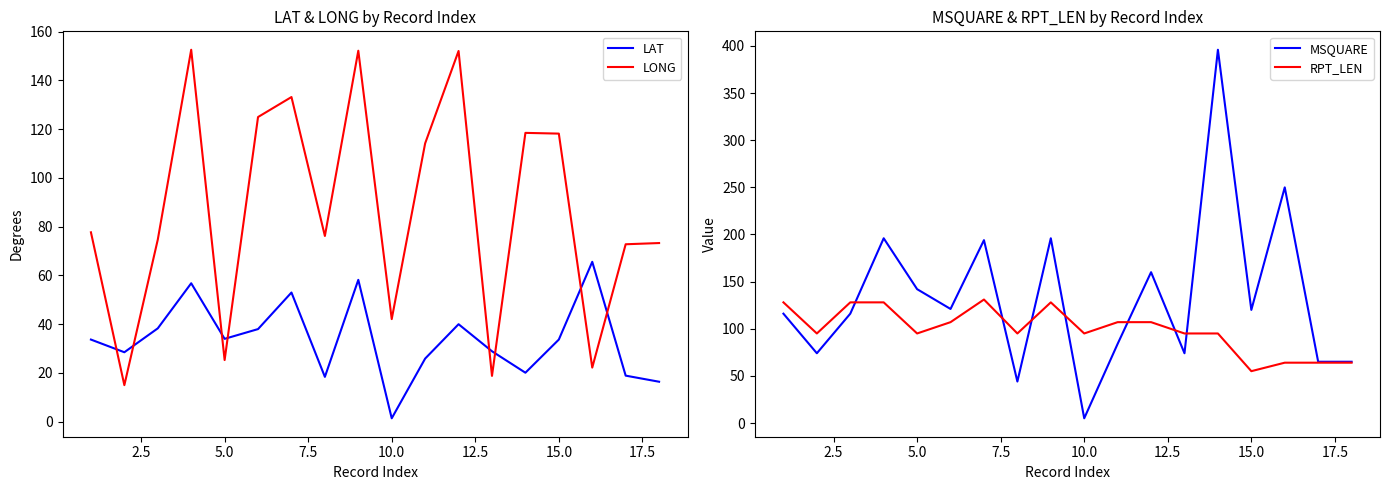

What is the maximum value for RPT_LEN?

131